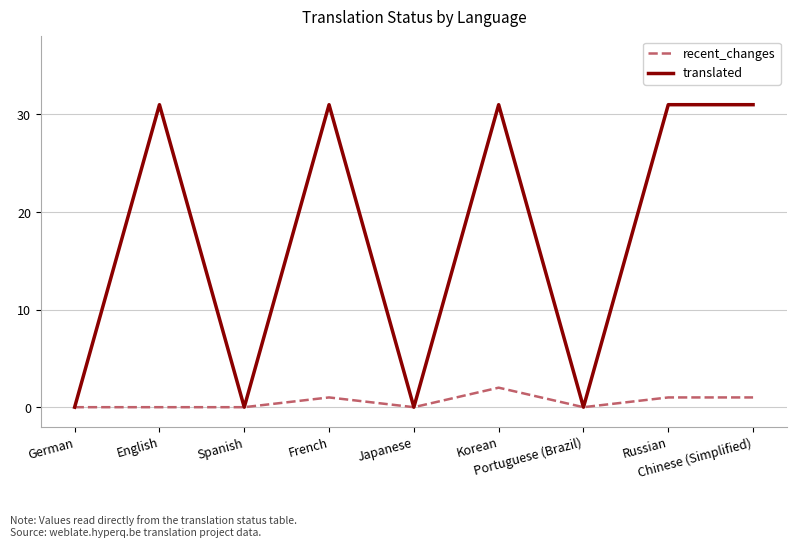

Reading right to left, what are all the values shown in this chart?

recent_changes: Chinese (Simplified)=1	Russian=1	Portuguese (Brazil)=0	Korean=2	Japanese=0	French=1	Spanish=0	English=0	German=0
translated: Chinese (Simplified)=31	Russian=31	Portuguese (Brazil)=0	Korean=31	Japanese=0	French=31	Spanish=0	English=31	German=0